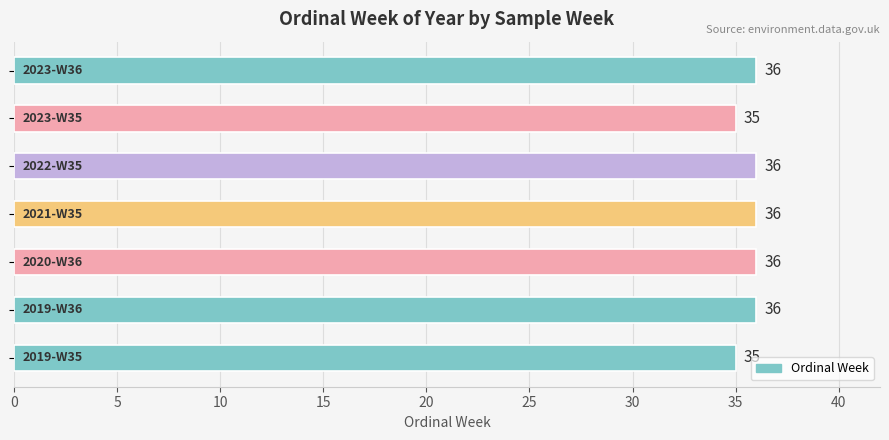

How many values are between 35 and 36?

7